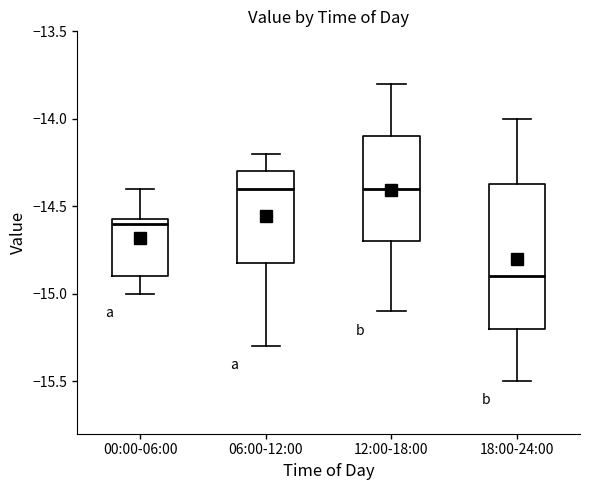

Reading left to right, transcribe this box plot: for each box, give where its median line is, the range the box spans, and where its two whiskers end, as read against the y-axis. The values are not printed on the chart, so give them approximately, as read against the axis.

00:00-06:00: median -14.60, box -14.90 to -14.55, whiskers -15.00 to -14.40
06:00-12:00: median -14.40, box -14.80 to -14.30, whiskers -15.30 to -14.20
12:00-18:00: median -14.40, box -14.70 to -14.10, whiskers -15.10 to -13.80
18:00-24:00: median -14.90, box -15.20 to -14.35, whiskers -15.50 to -14.00